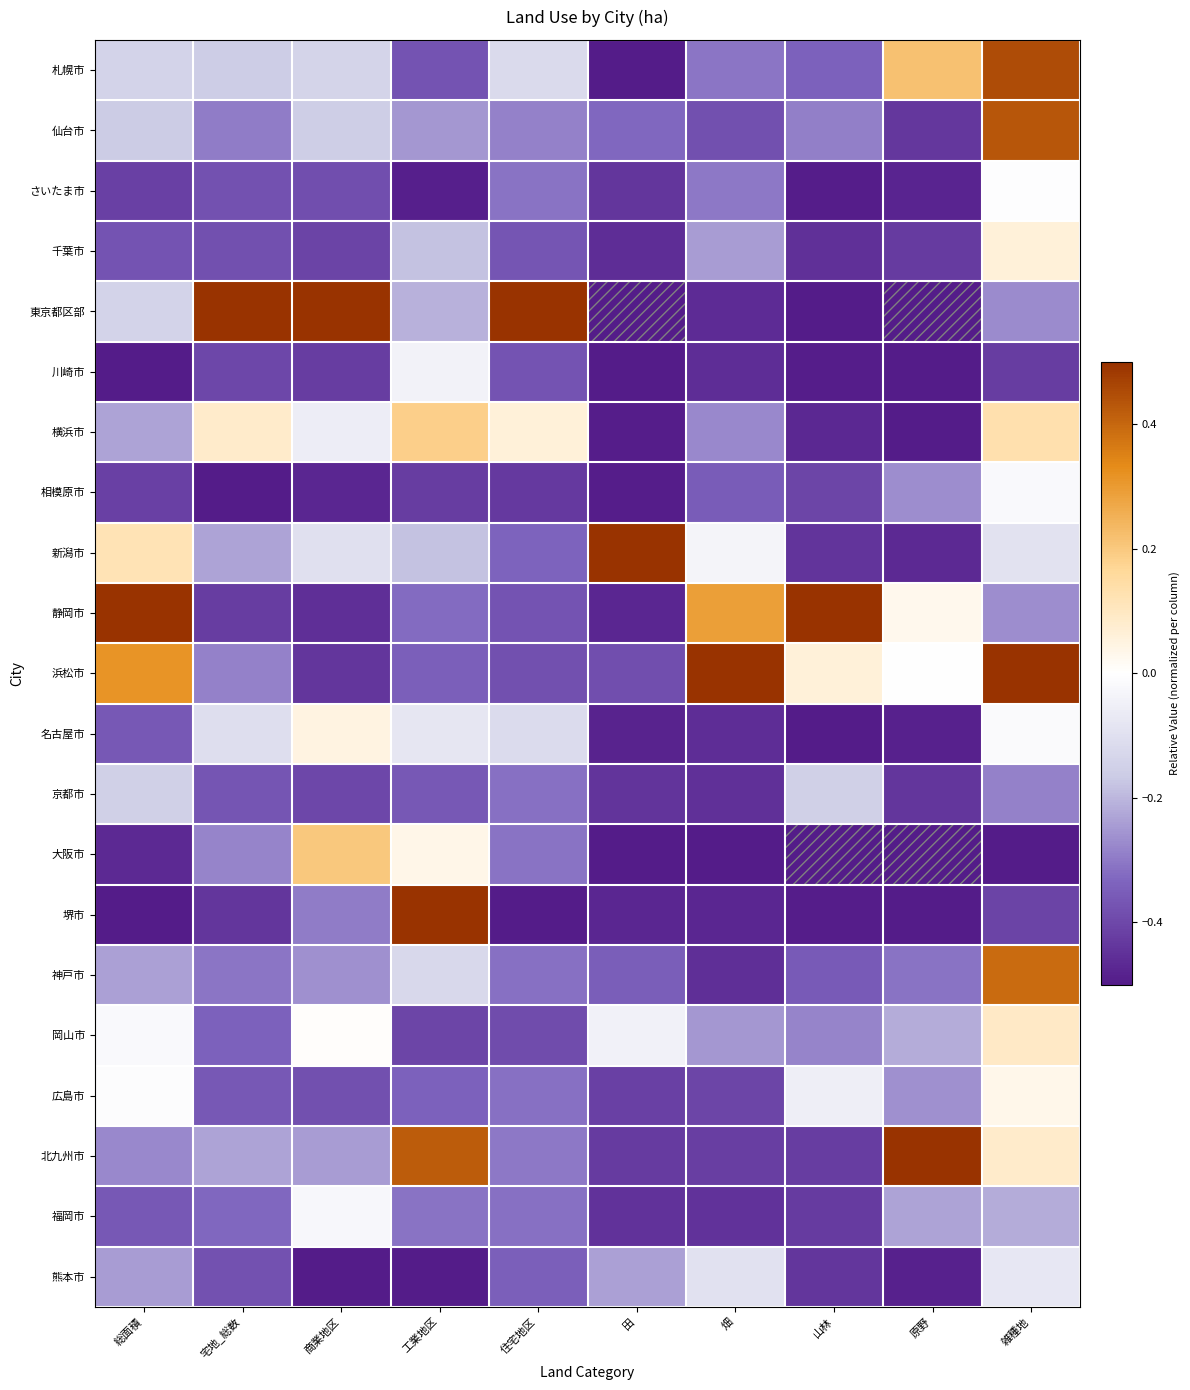

How many categories are shown in the chart?

10